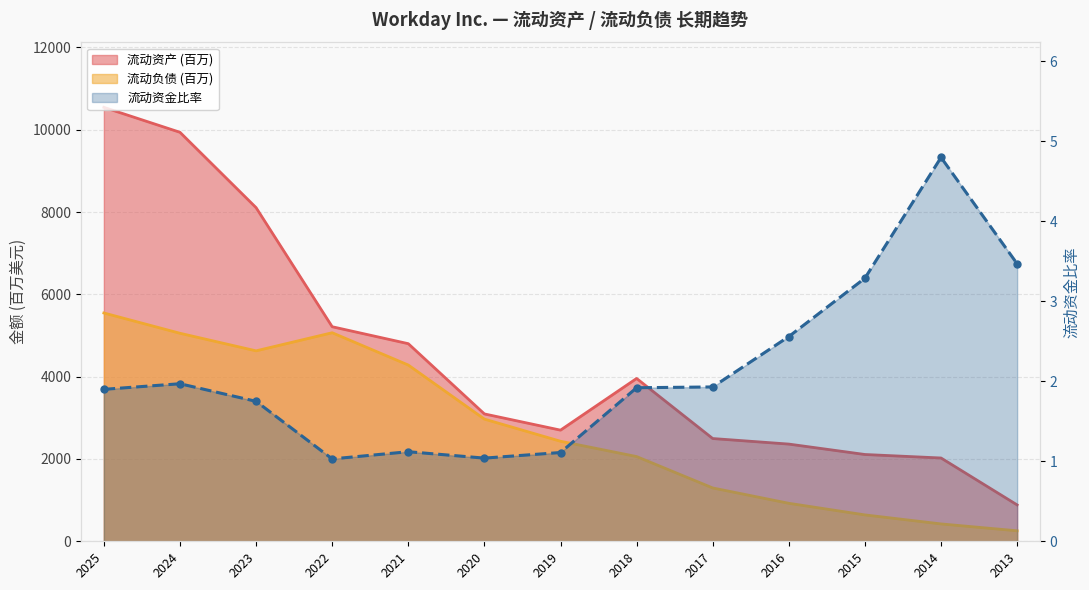

How many points are lower than both their immediate neighbors (excluding endpoints)?

2